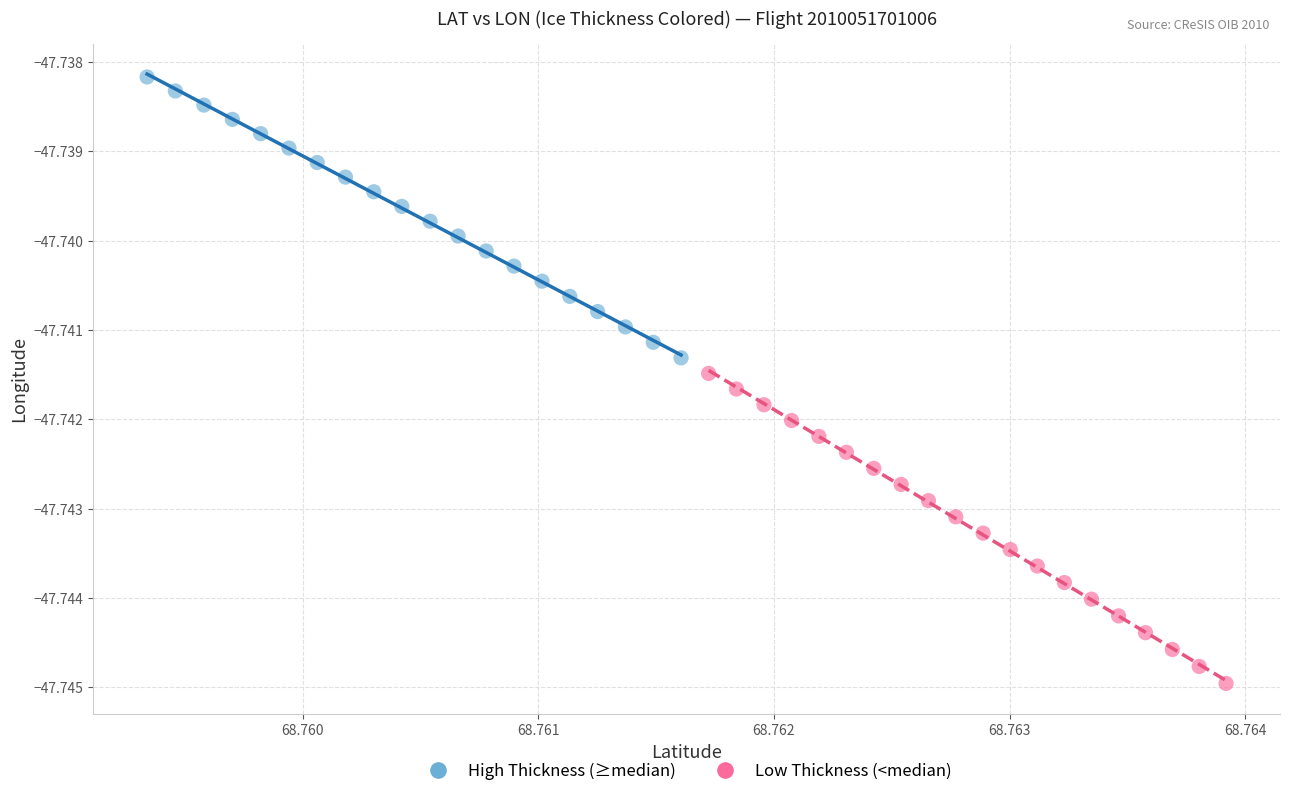

Which series contains the highest Y value?

High Thickness (≥median)